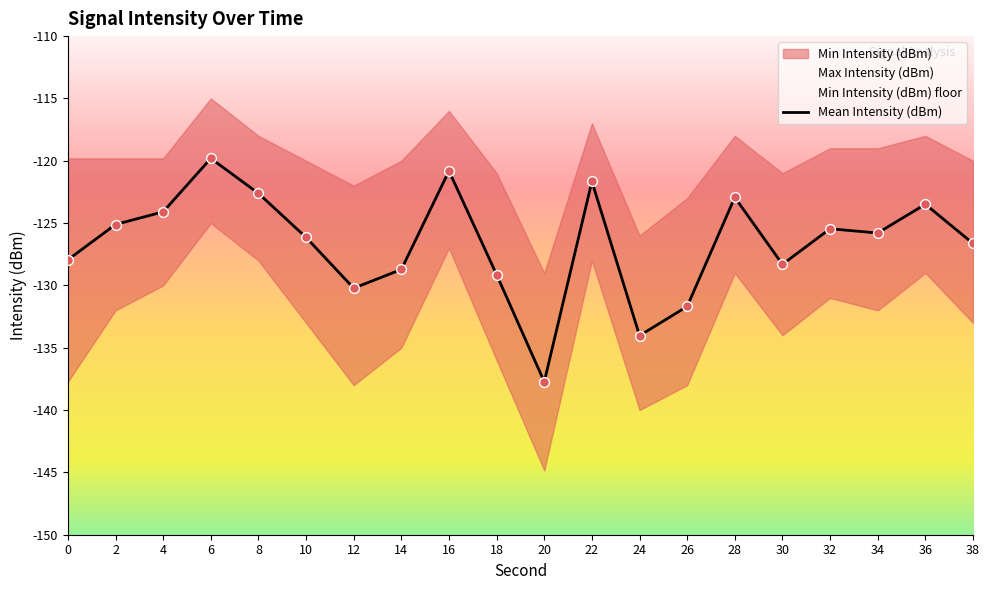

What is the change in value from 24 to 36?

+10.5